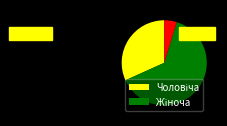

Is there a majority slice in this chart?

Yes